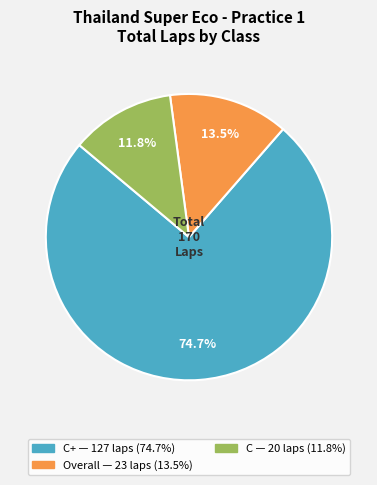

Is there any slice that represents more than half of the pie?

Yes